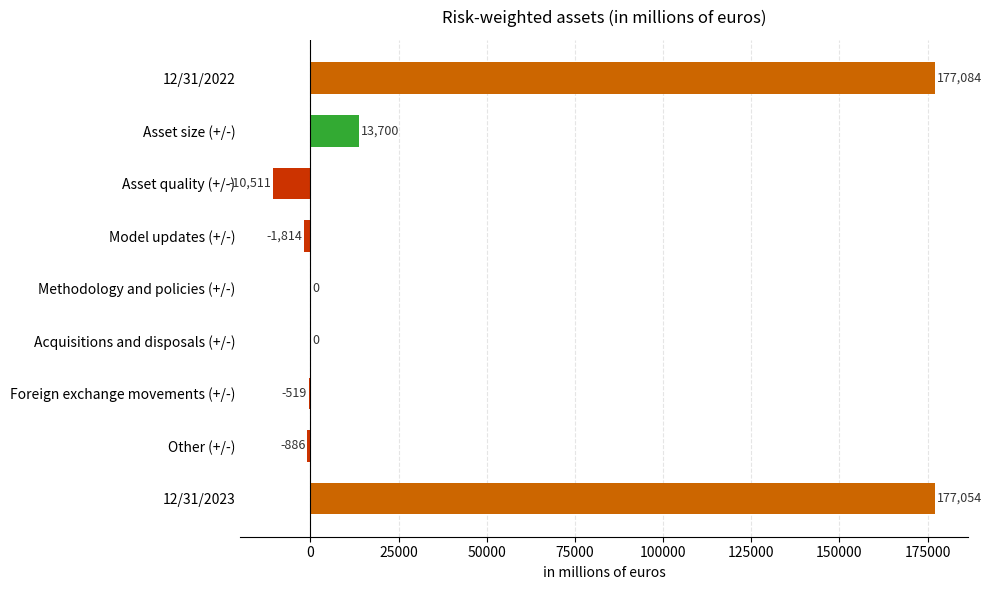

Count the number of categories in the chart.

9